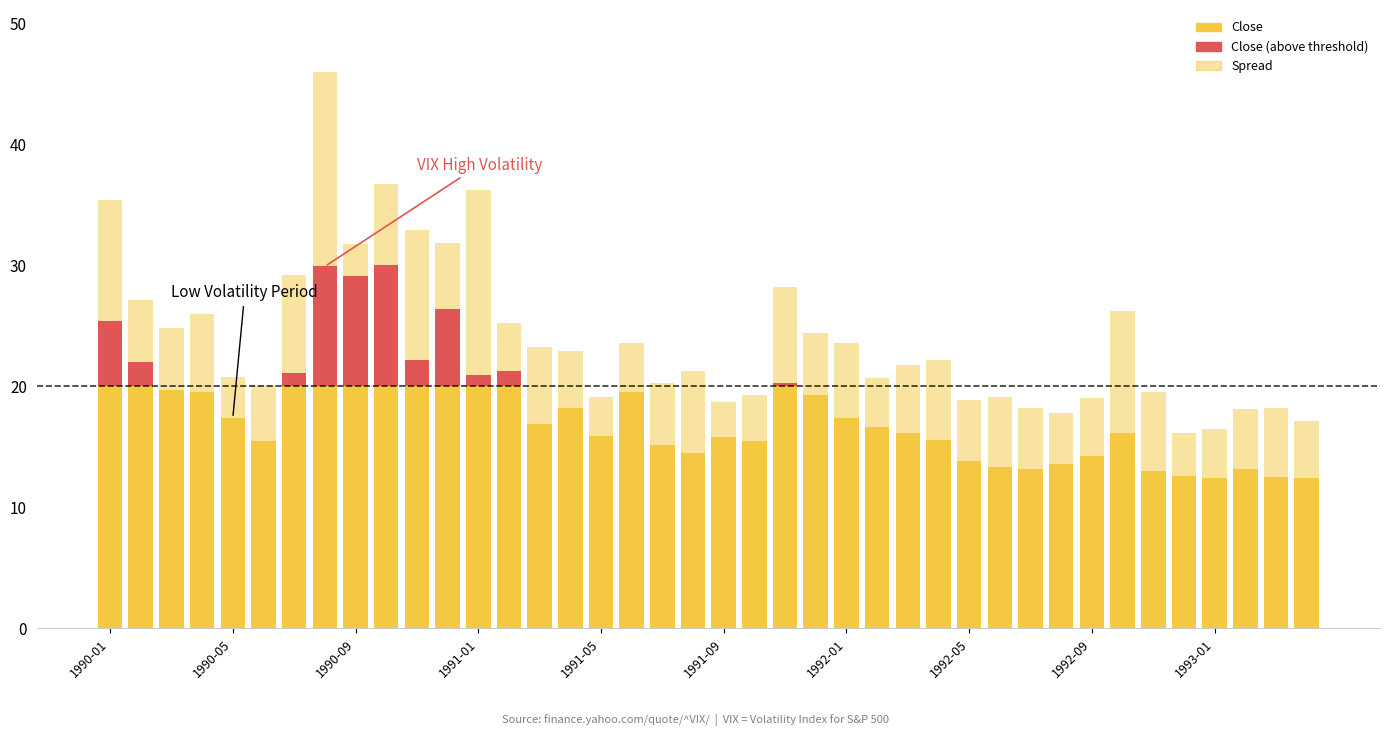

How many distinct data groups are displayed?

3